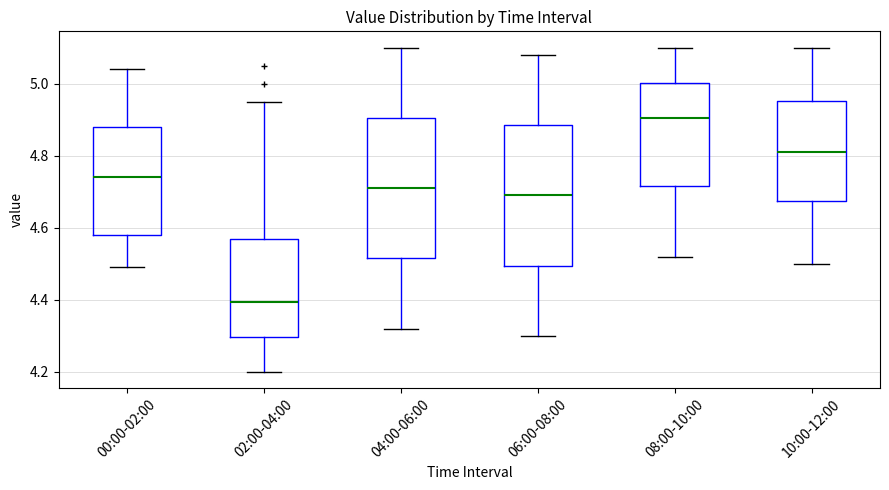

Which box has the lowest median line?

02:00-04:00